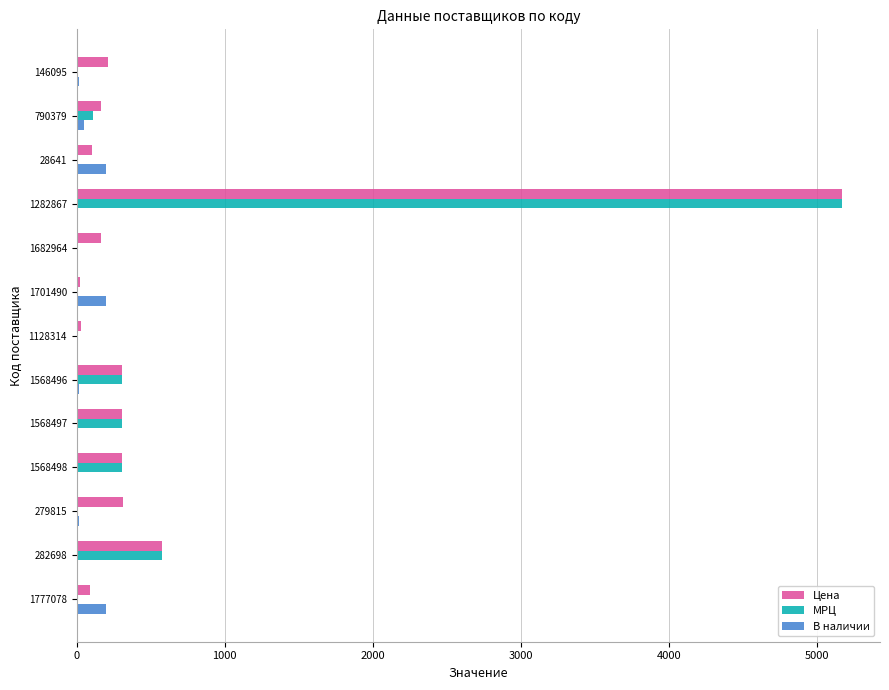

Count the number of categories in the chart.

13